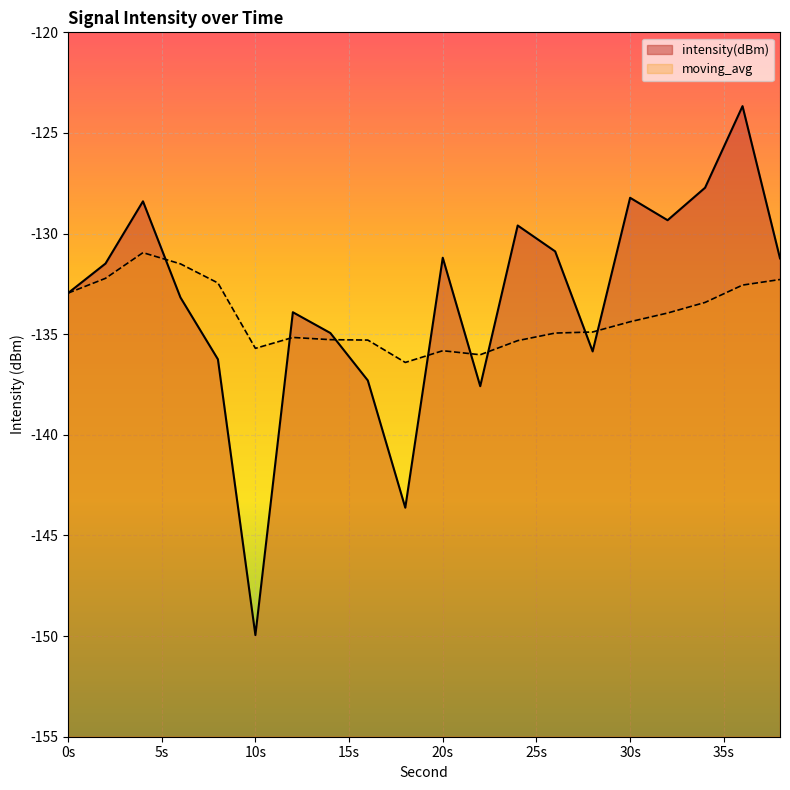

The intensity(dBm) series shows -137.3 at 16. True or false?

True